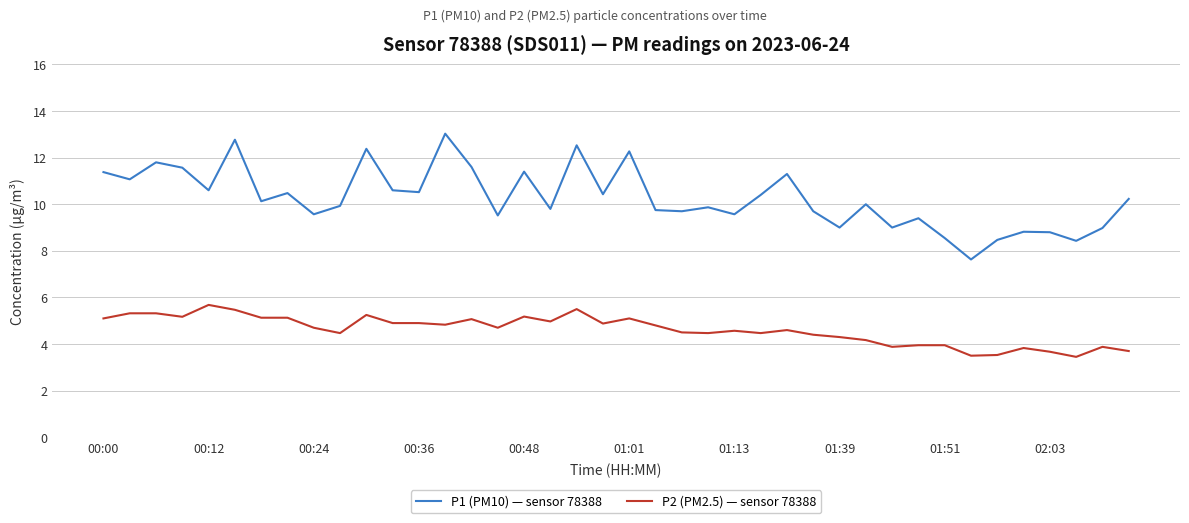

True or false: P2 (PM2.5) — sensor 78388 and P1 (PM10) — sensor 78388 intersect in this chart.

False